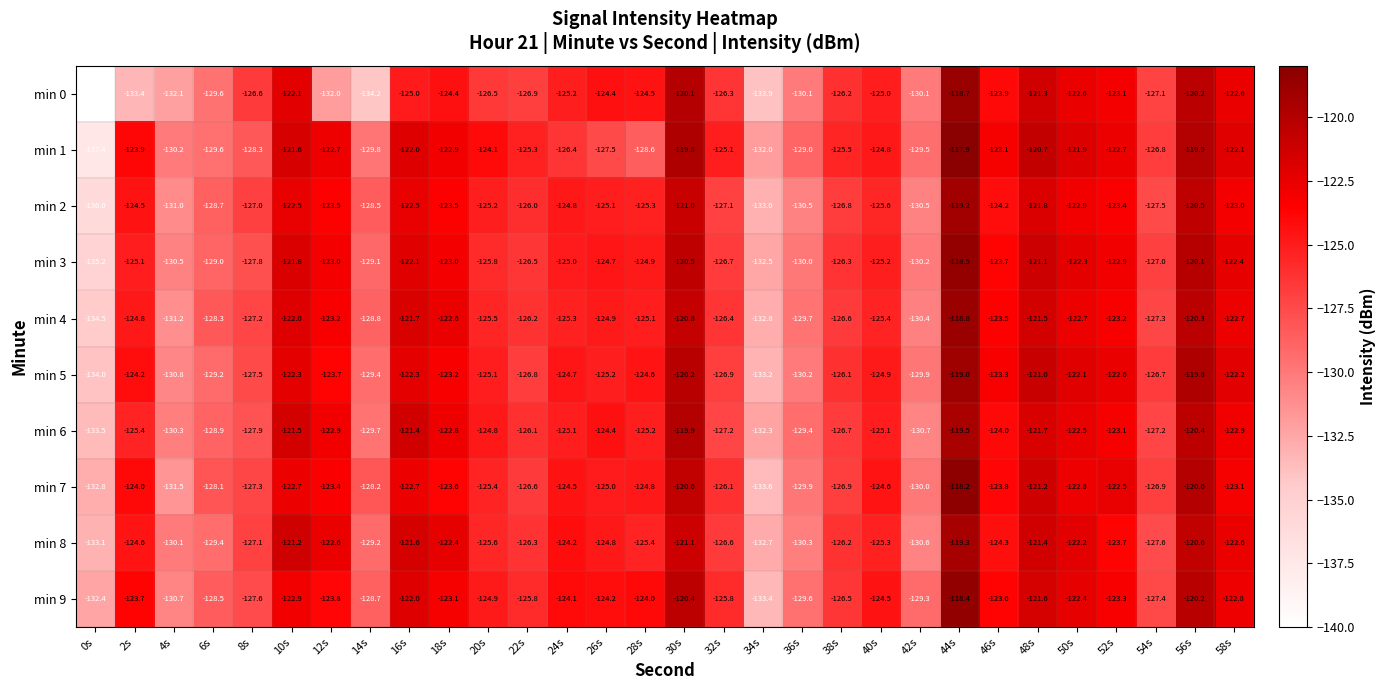

Which series has the widest spread of values?

min 0